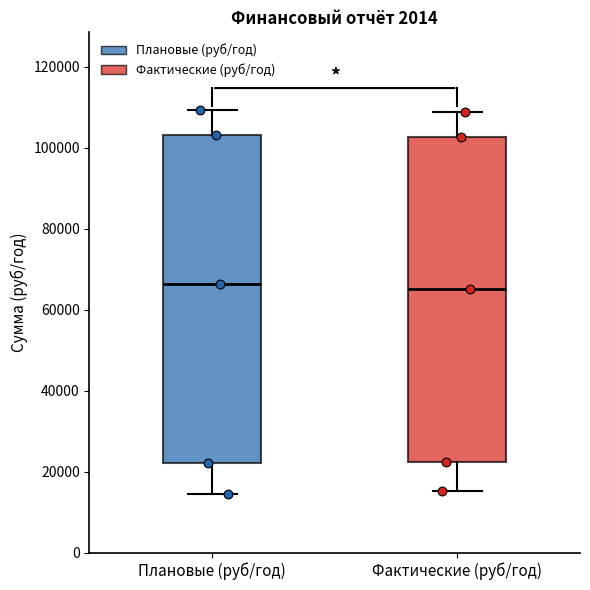

Reading left to right, transcribe this box plot: for each box, give where its median line is, the range the box spans, and where its two whiskers end, as read against the y-axis. The values are not printed on the chart, so give them approximately, as read against the axis.

Плановые (руб/год): median 66000, box 22000 to 104000, whiskers 14000 to 110000
Фактические (руб/год): median 66000, box 22000 to 102000, whiskers 16000 to 108000